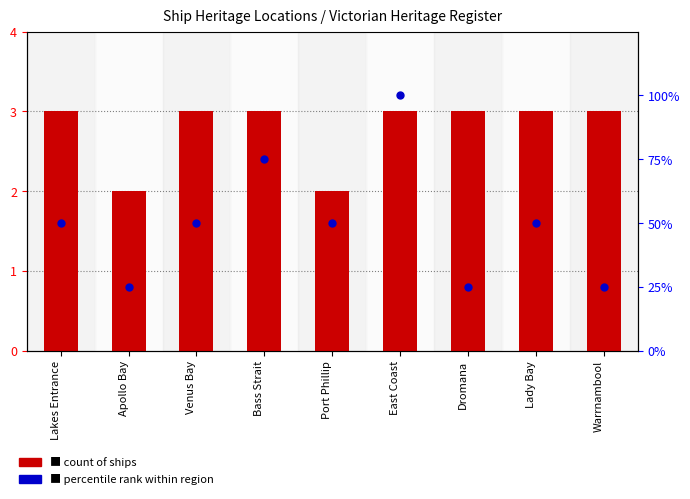

What is the total value across all series at Lakes Entrance?

53